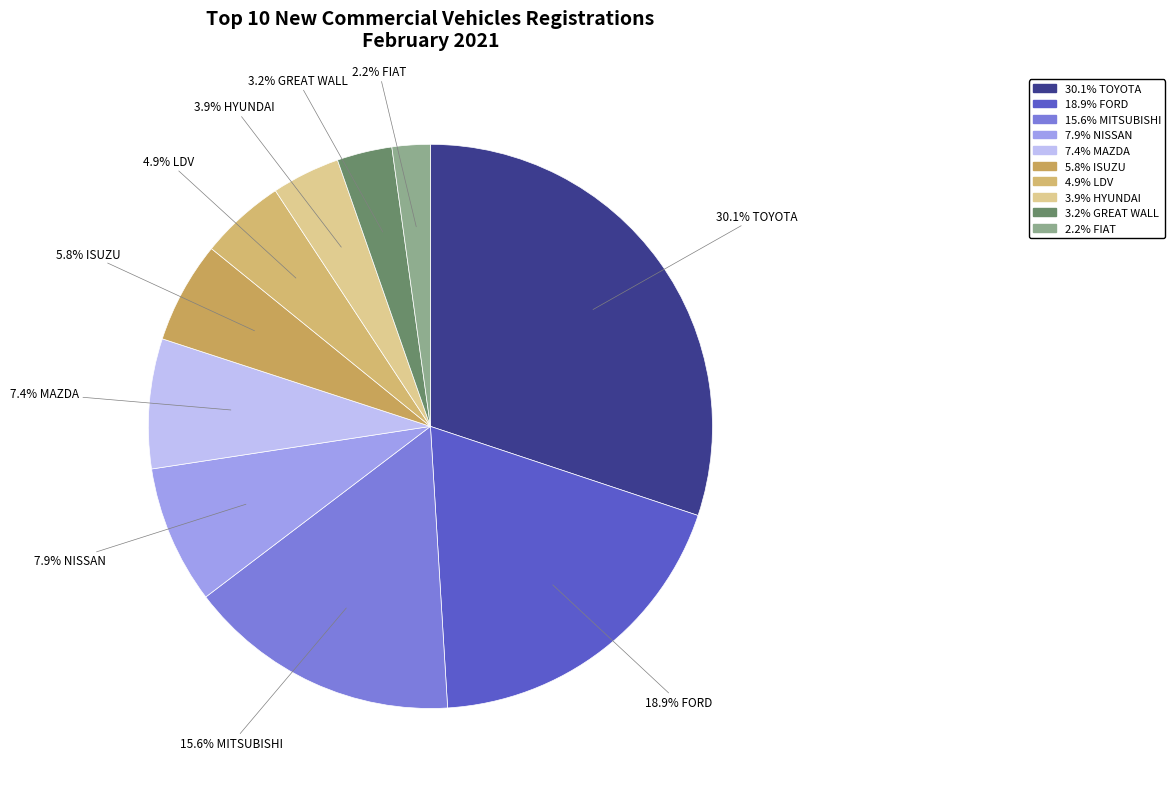

How many slices are in this pie chart?

10